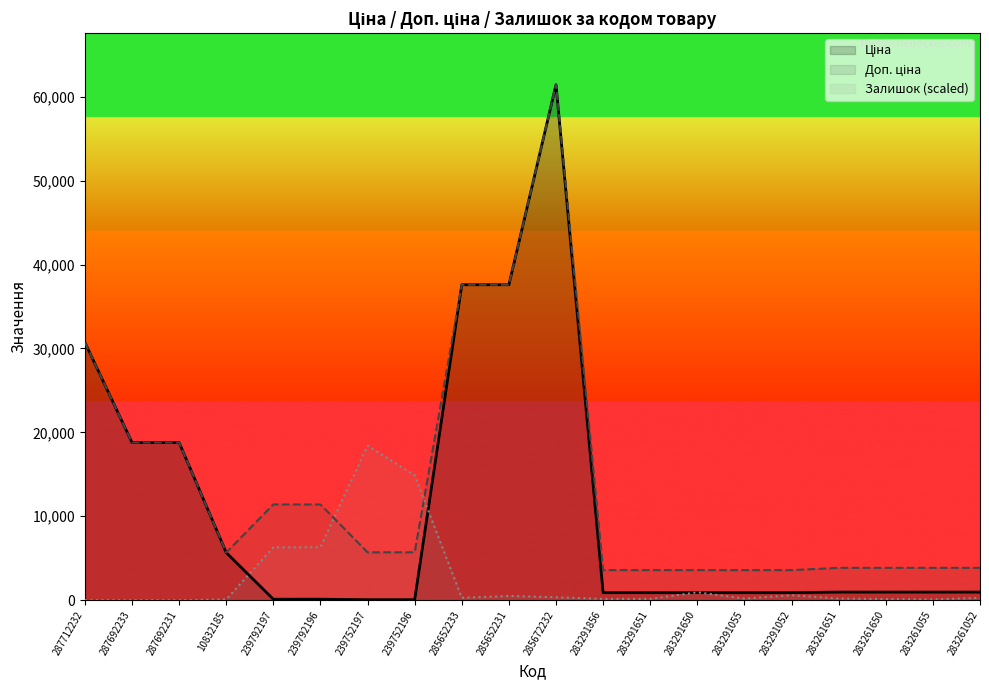

What is the label of the 19th point from the left?

283261055